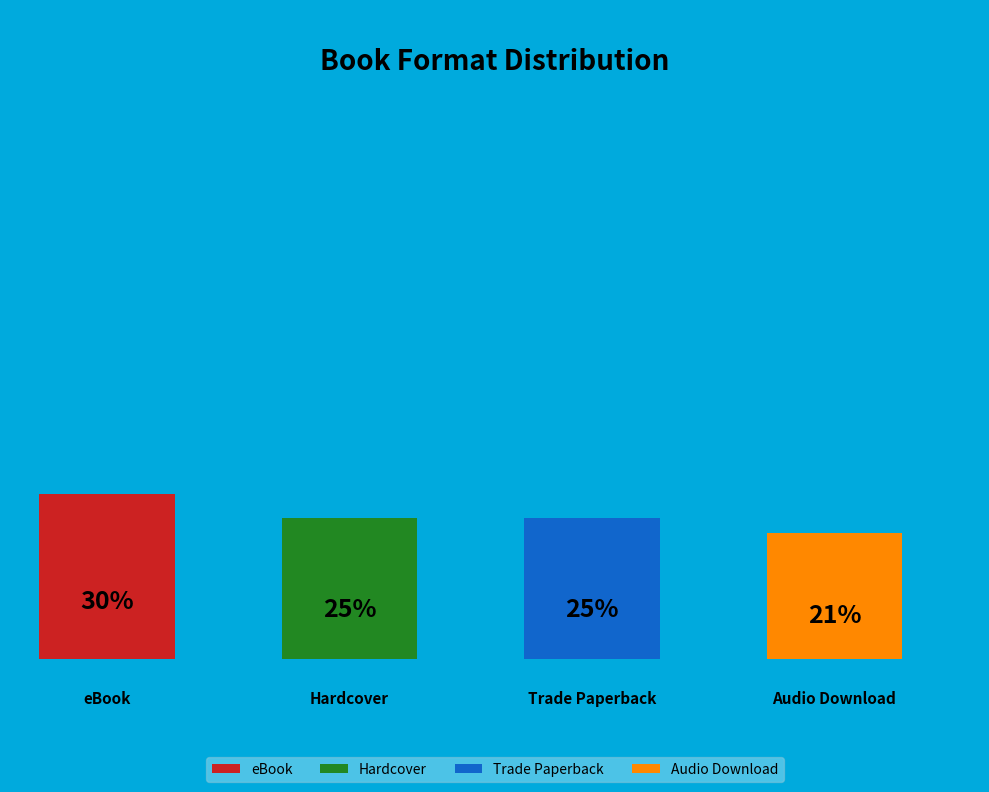

Does Audio Download represent more than half of the total?

No